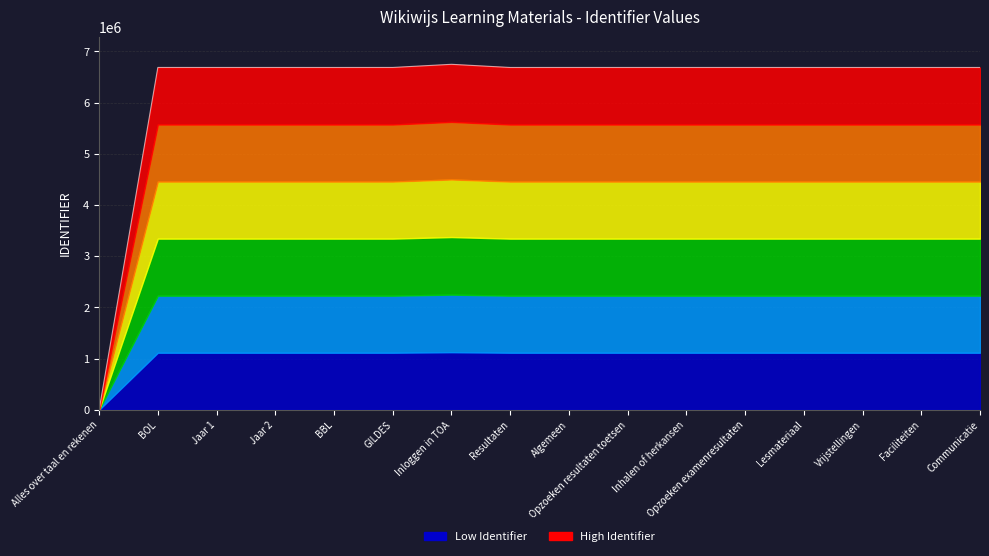

Which has a higher value, BOL or Inloggen in TOA?

Inloggen in TOA